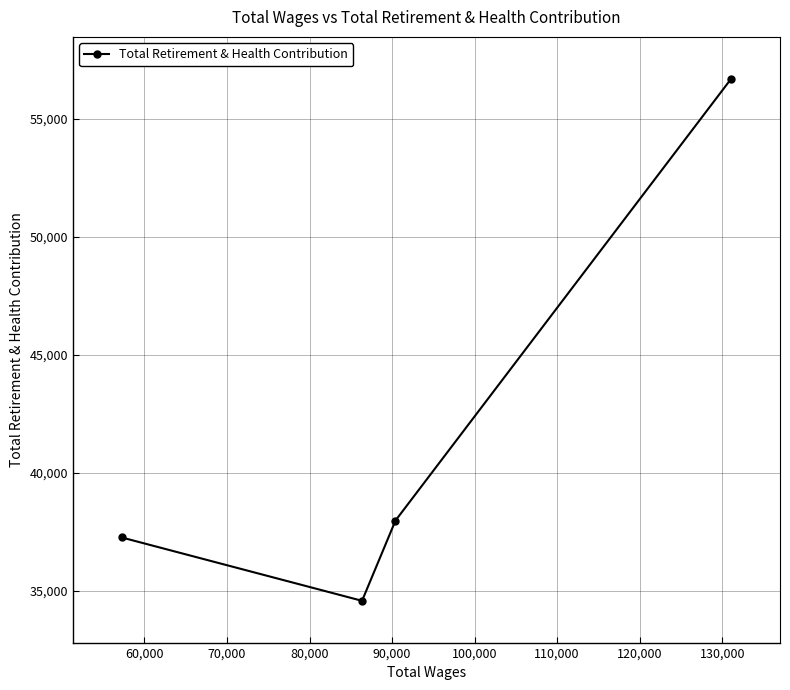

True or false: there are more than 1 points higher than both neighbors.

False